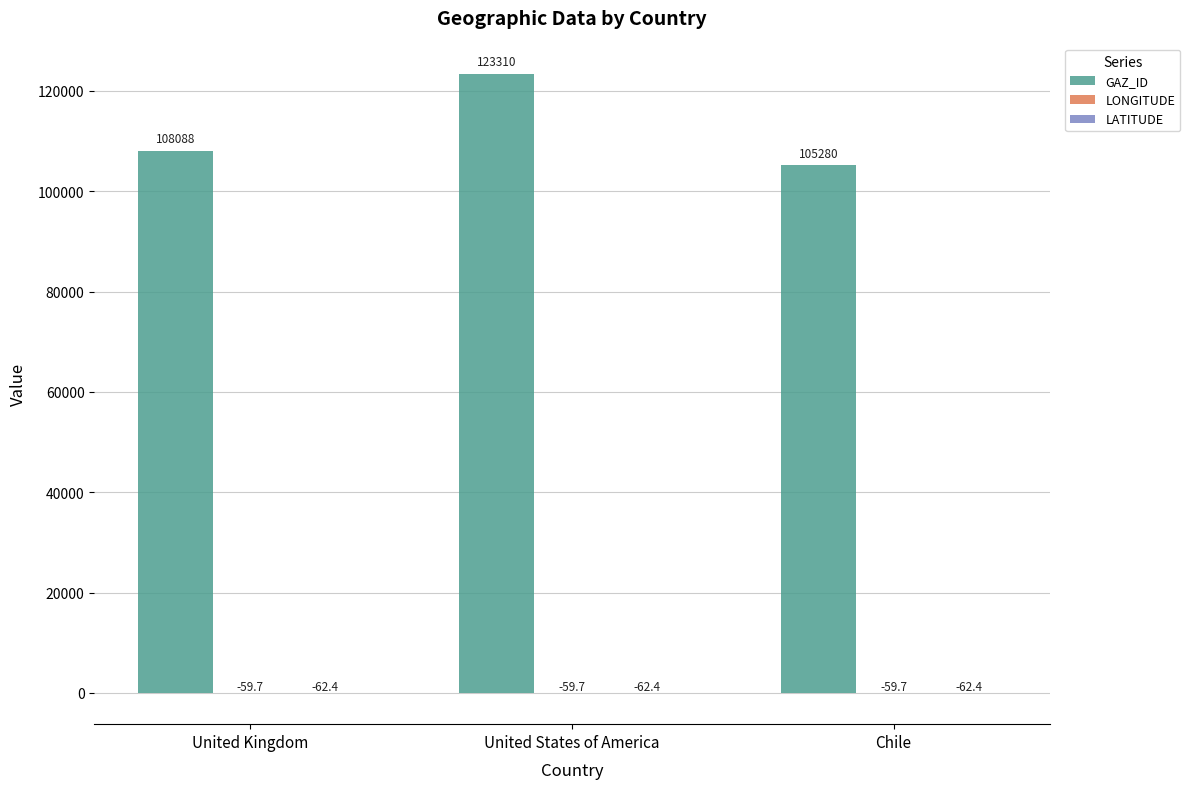

What value does the GAZ_ID series have at United Kingdom?

108088.0